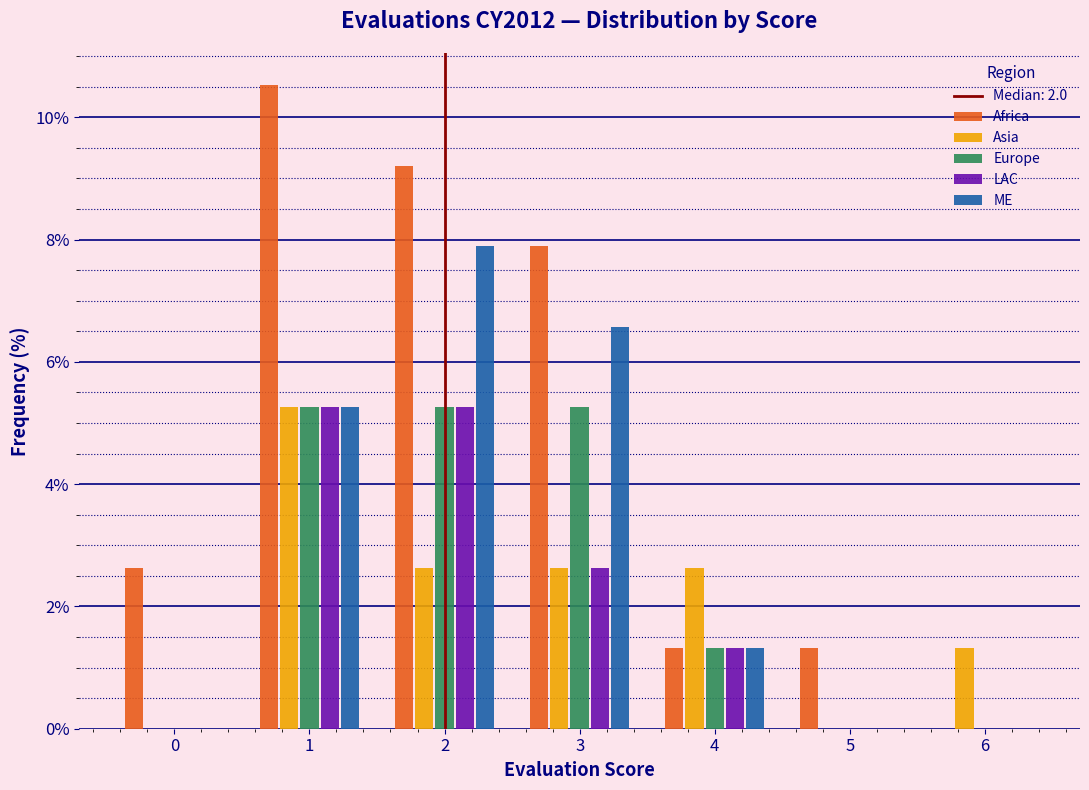

What is the sum of all Asia values?

14.5